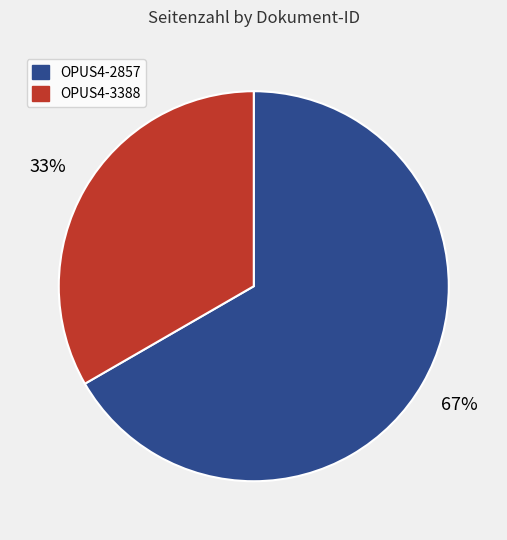

Rank the categories by value from lowest to highest.

OPUS4-3388, OPUS4-2857